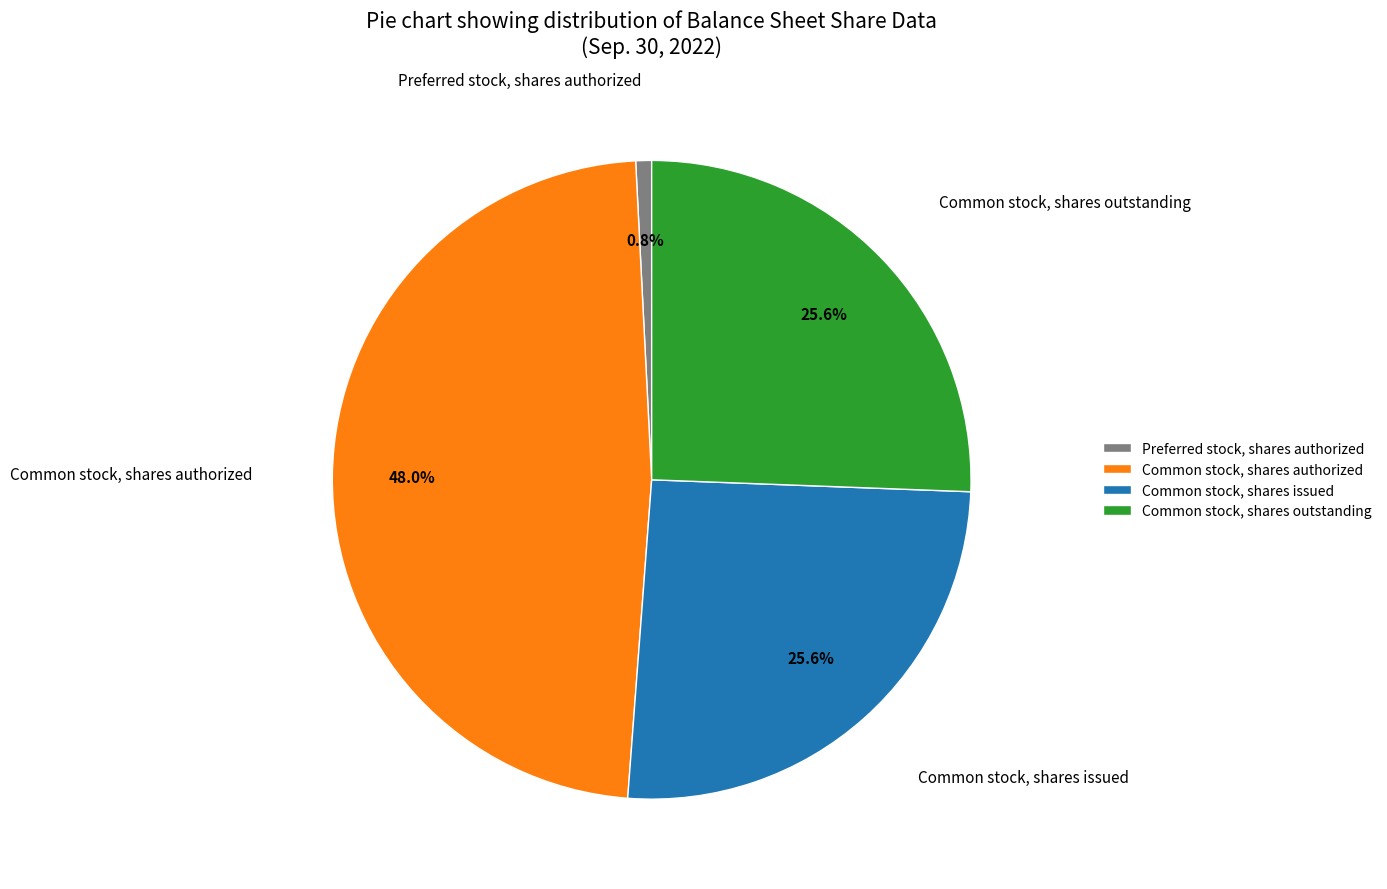

What is the total percentage of Preferred stock, shares authorized and Common stock, shares outstanding?

26.4%